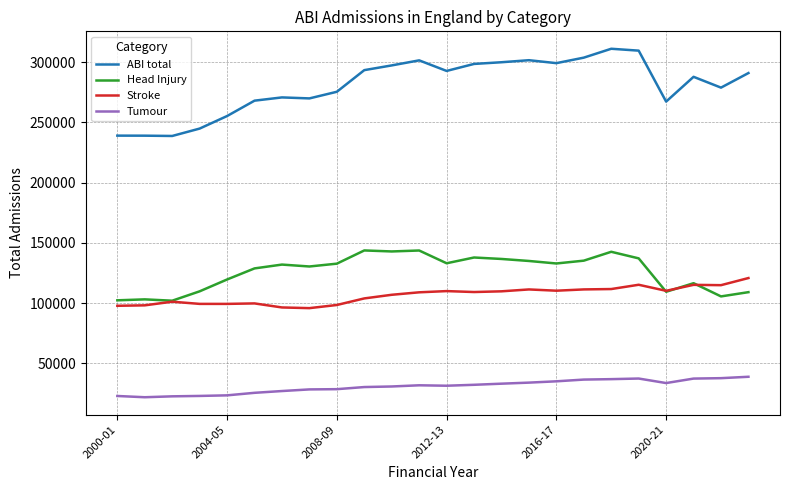

What is the highest value of the ABI total series?

311032